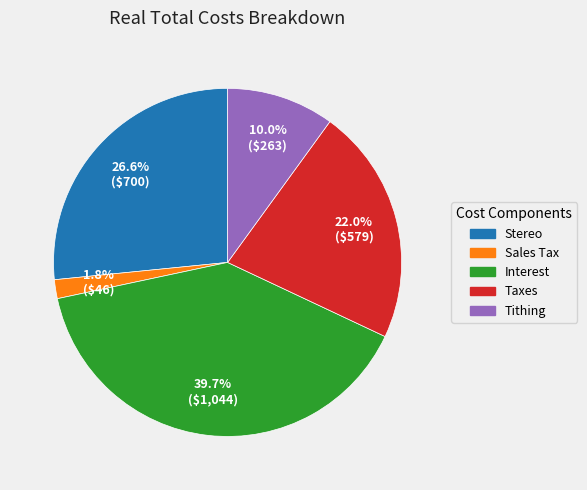

What is the largest slice in the pie chart?

Interest